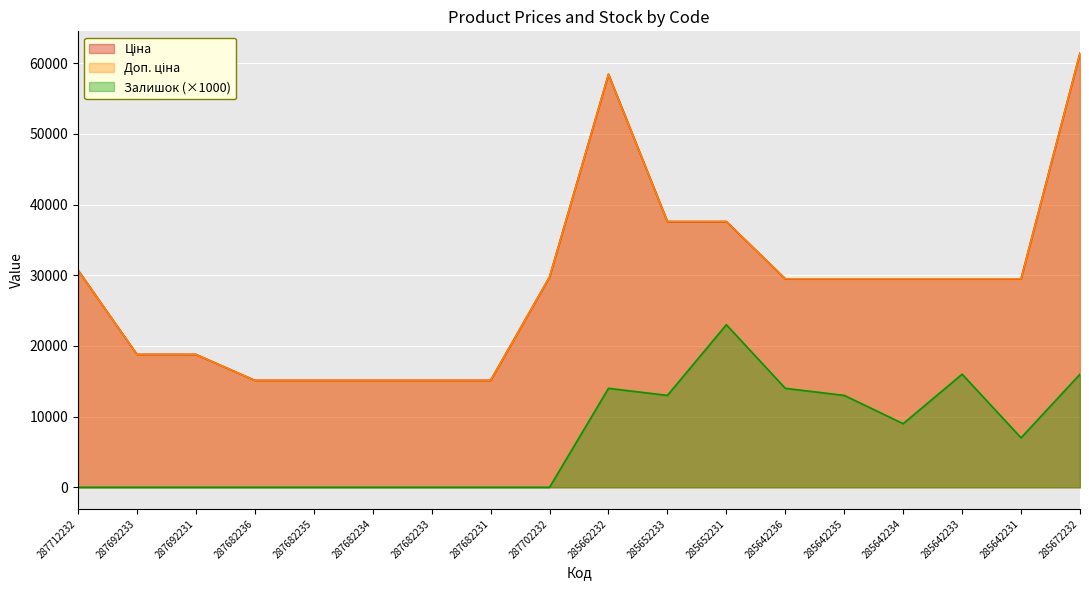

True or false: Доп. ціна and Ціна cross at least once.

False